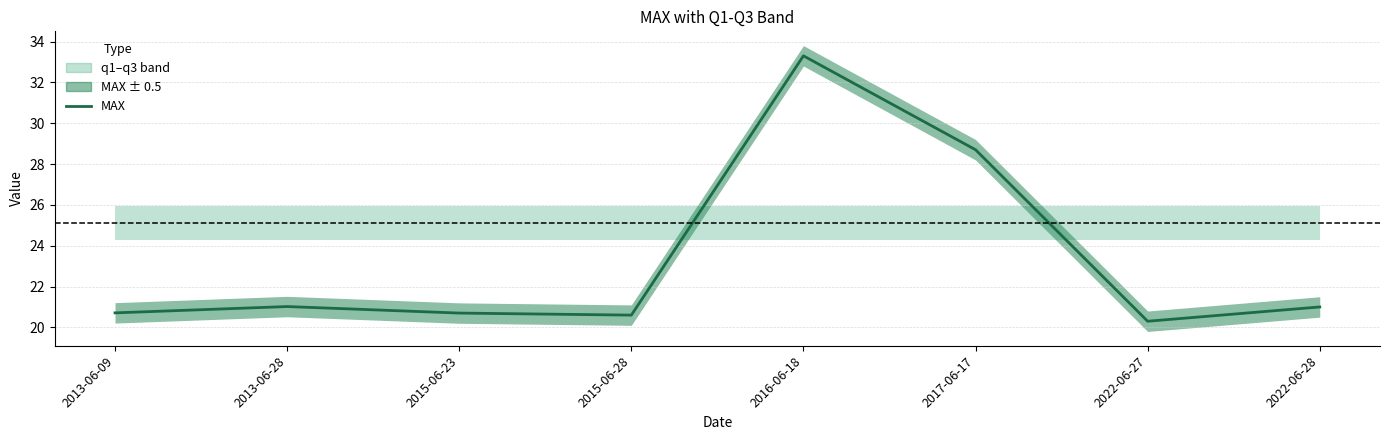

What is the label of the 5th point from the right?

2015-06-28